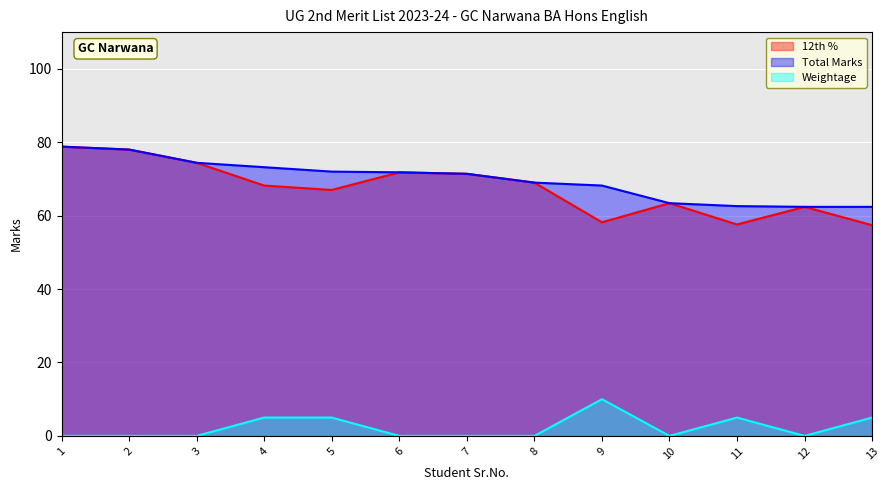

Rank the series by their maximum value, from lowest to highest.

Weightage, 12th %, Total Marks